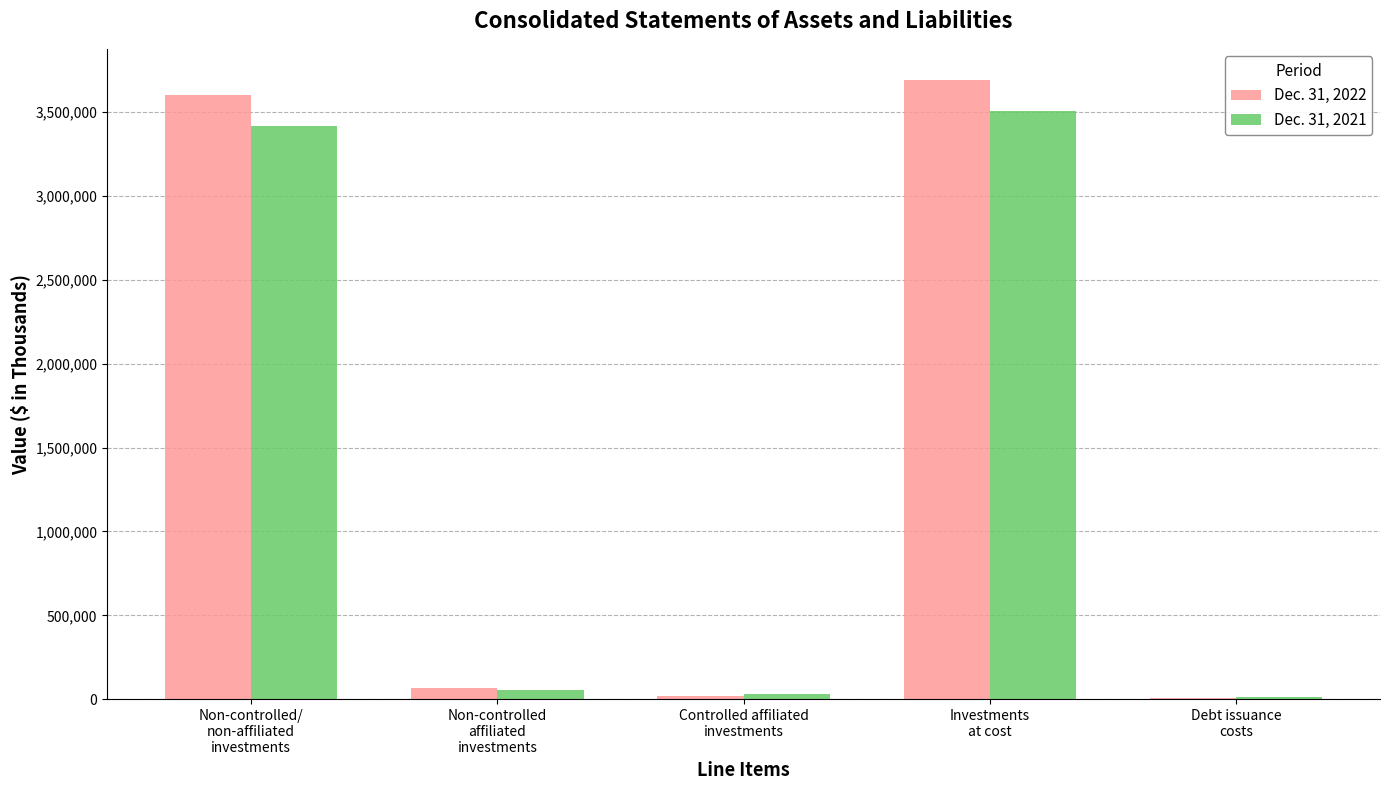

What is the greatest value displayed?

3691041